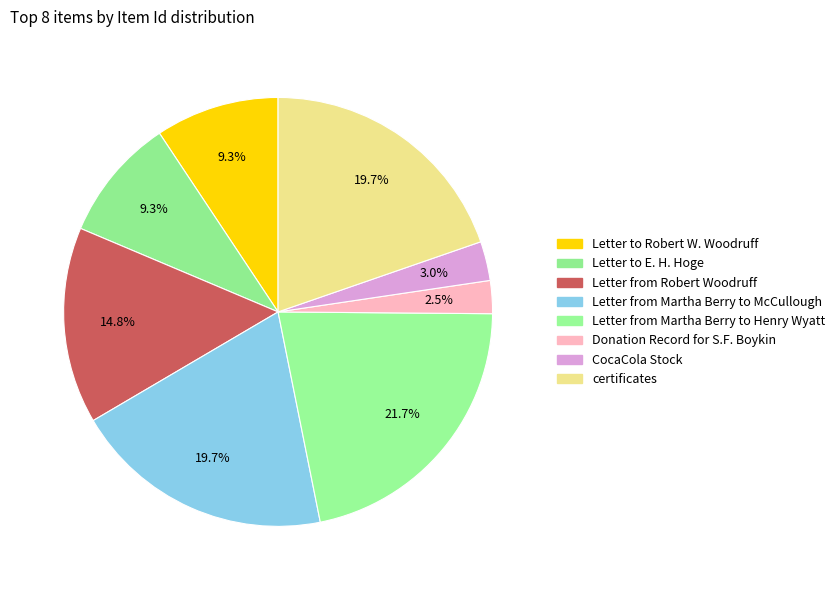

What is the smallest slice in the pie chart?

Donation Record for S.F. Boykin